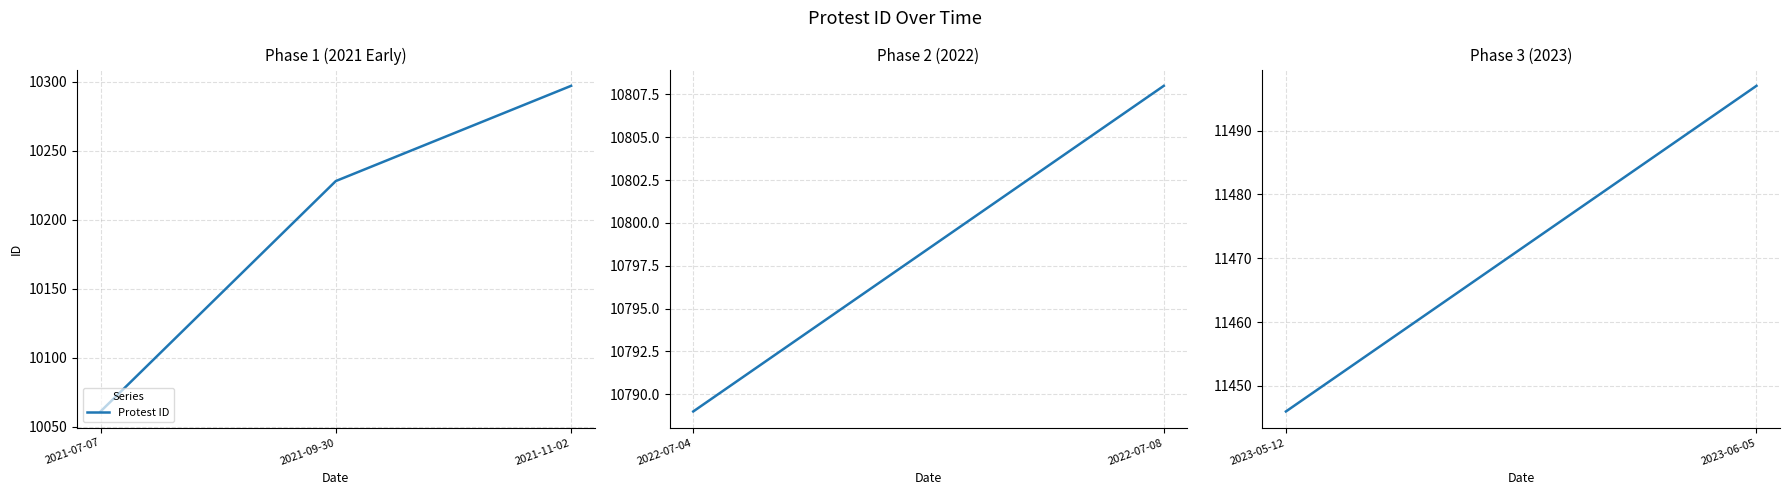

Rank the categories by value from lowest to highest.

2021-07-07, 2021-09-30, 2021-11-02